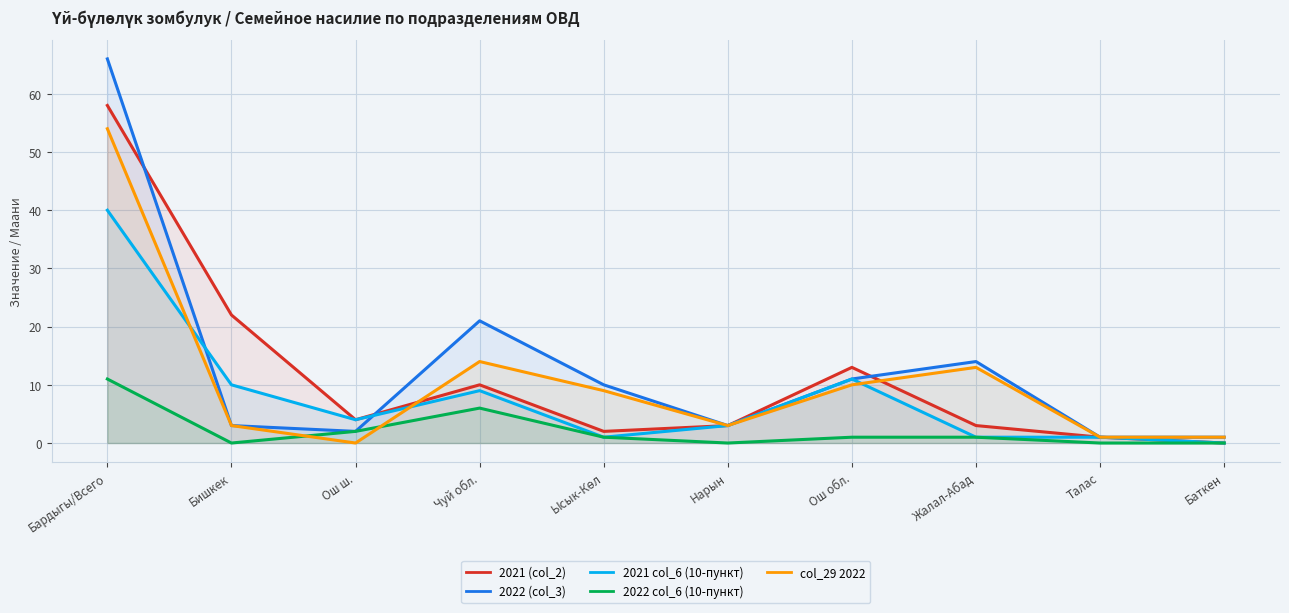

Which series ends up on top after the final intersection of 2021 (col_2) and col_29 2022?

col_29 2022